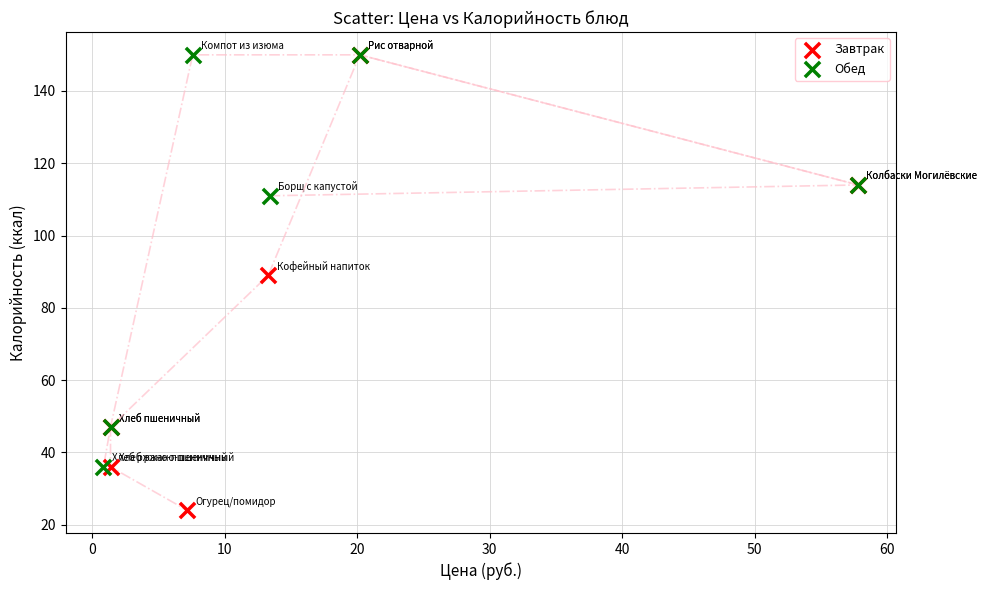

Which series has the widest spread of Y values?

Завтрак